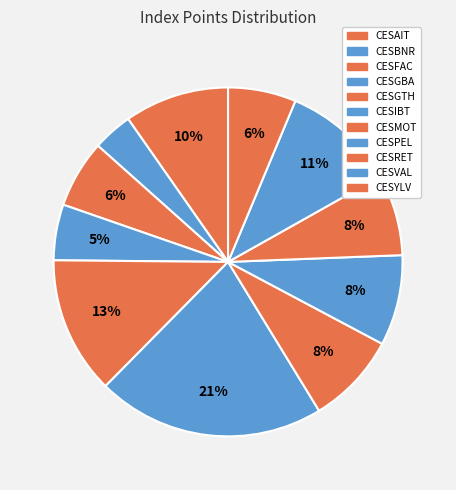

What is the change in value from CESGBA to CESIBT?

+7273.3